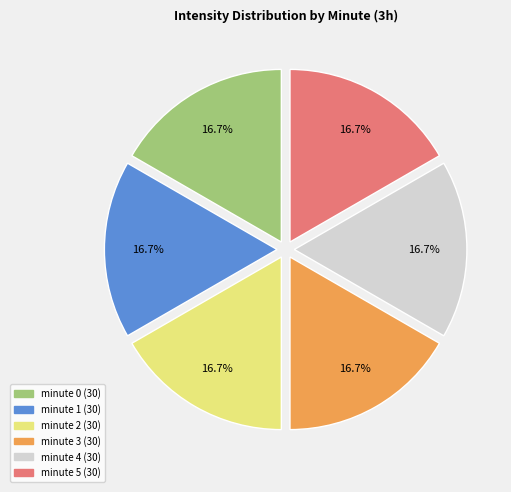

Combined, do minute 0 and minute 5 account for over 50%?

No